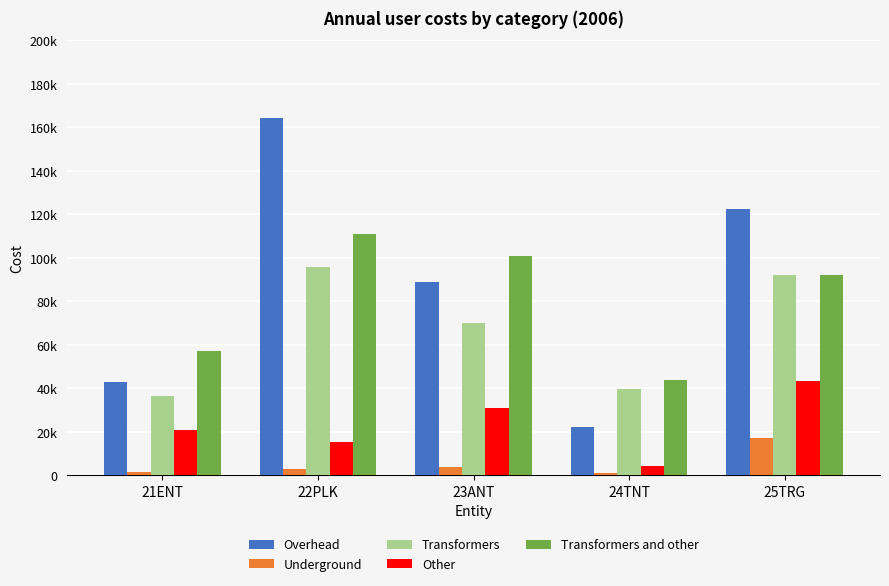

What are all the series names shown in the legend?

Overhead, Underground, Transformers, Other, Transformers and other